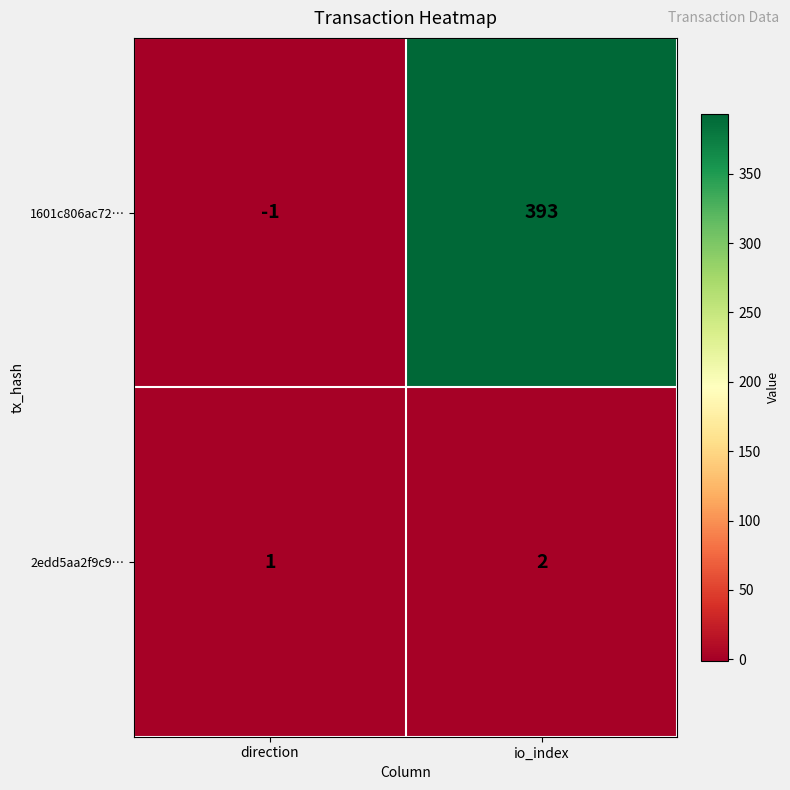

List the series in order of their overall mean, highest first.

1601c806ac72…, 2edd5aa2f9c9…